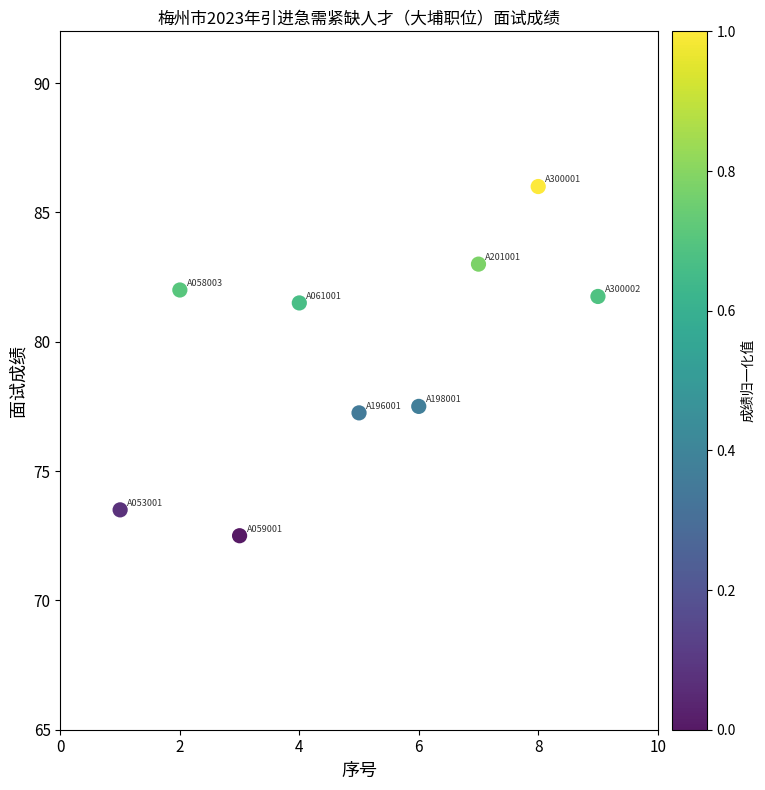

What is the average X value?

5.0